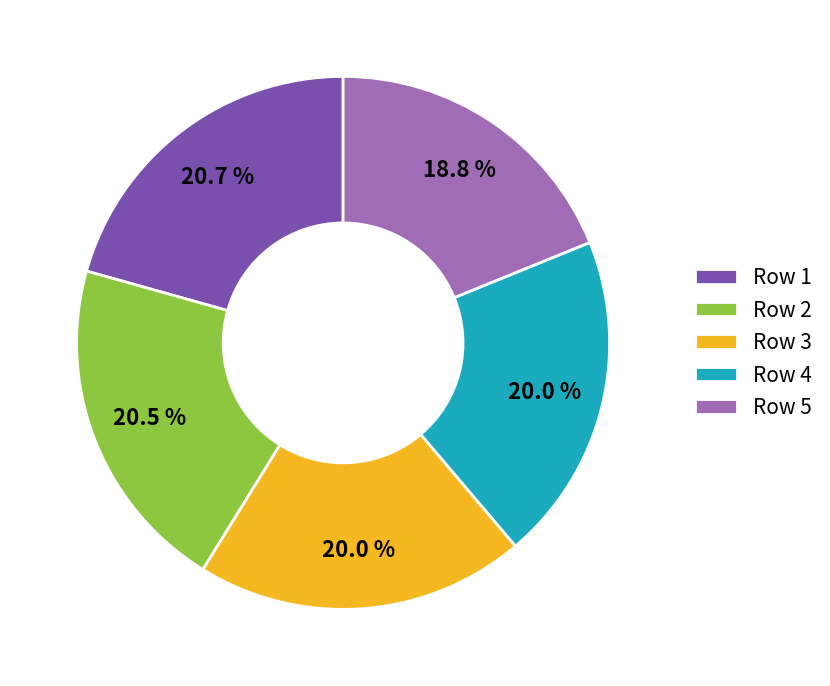

Which has a higher value, Row 5 or Row 1?

Row 1